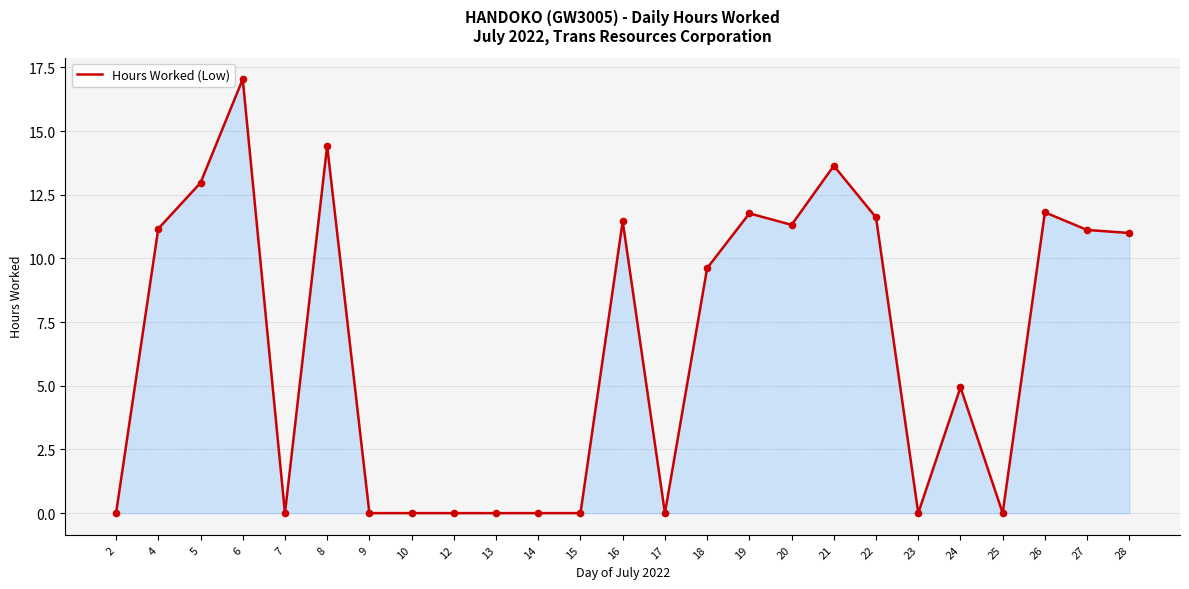

Approximately how many times larger is the value at 4 compared to 18?

1.2